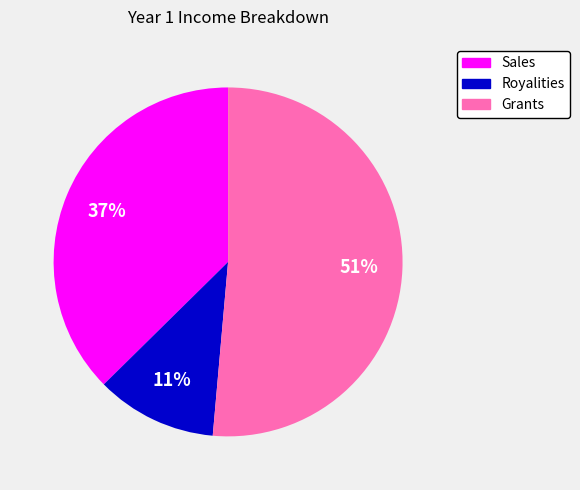

Which slice is the largest?

Grants